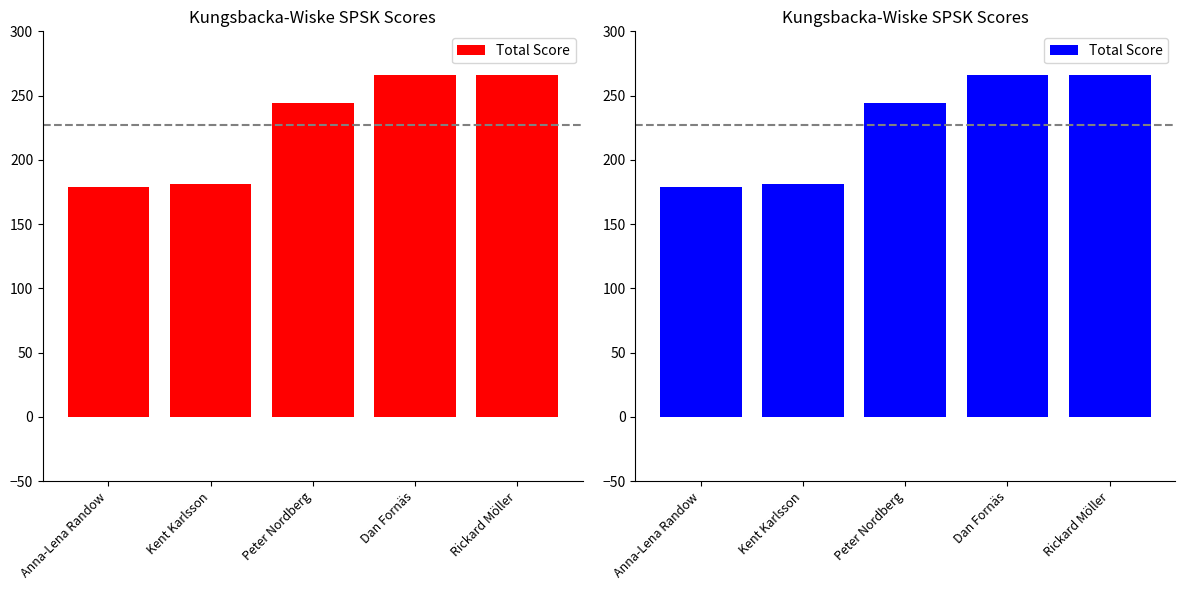

Reading left to right, extract all data points from this chart.

Anna-Lena Randow=179	Kent Karlsson=181	Peter Nordberg=244	Dan Fornäs=266	Rickard Möller=266